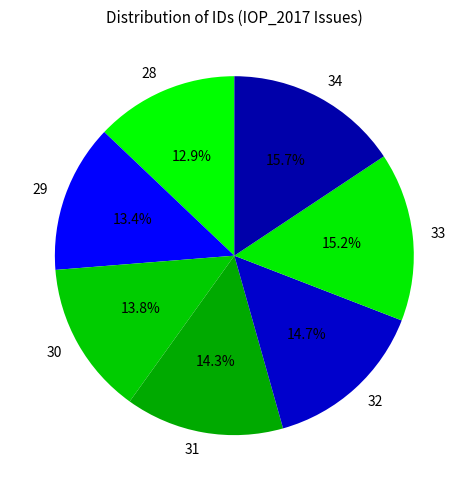

How many segments does this pie chart have?

7